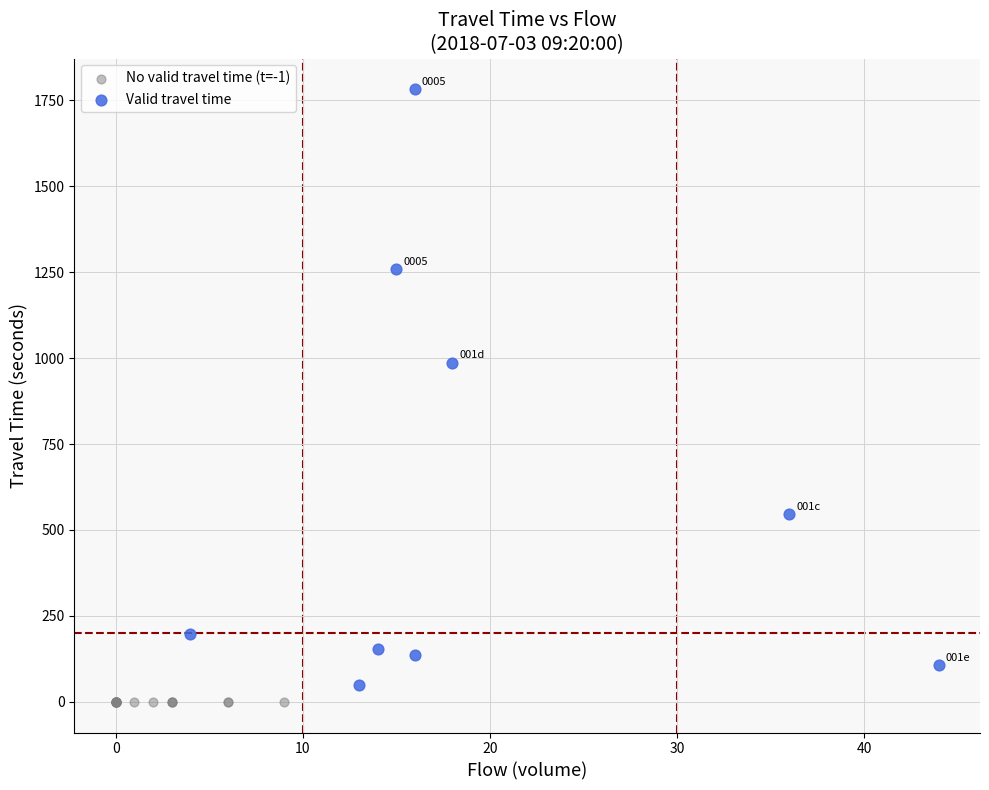

Which series contains the highest Y value?

Valid travel time